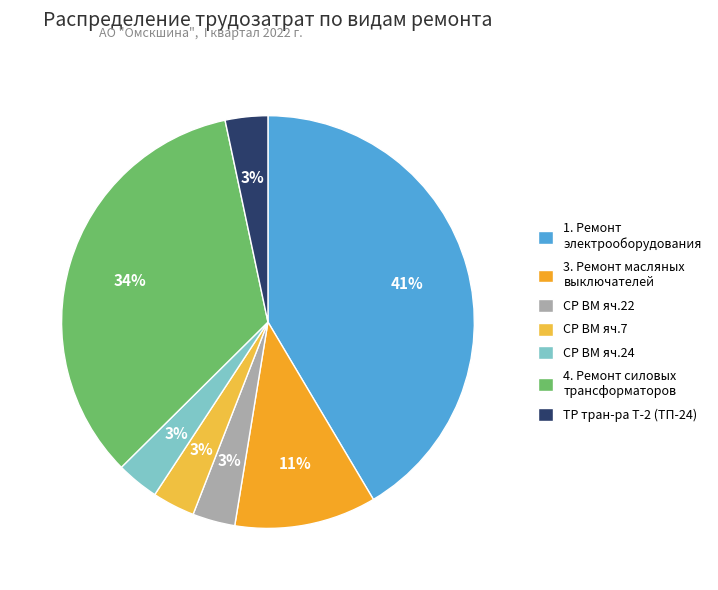

How many segments does this pie chart have?

7